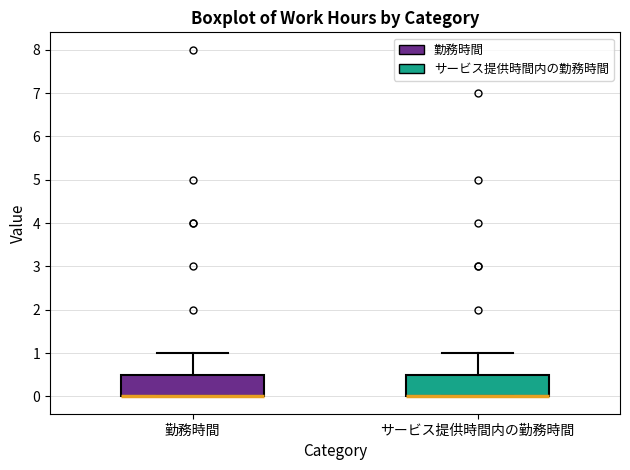

Reading left to right, transcribe this box plot: for each box, give where its median line is, the range the box spans, and where its two whiskers end, as read against the y-axis. The values are not printed on the chart, so give them approximately, as read against the axis.

勤務時間: median 0.0 (drawn on the box's lower edge), box 0.0 to 0.5, whiskers 0.0 to 1.0
サービス提供時間内の勤務時間: median 0.0 (drawn on the box's lower edge), box 0.0 to 0.5, whiskers 0.0 to 1.0